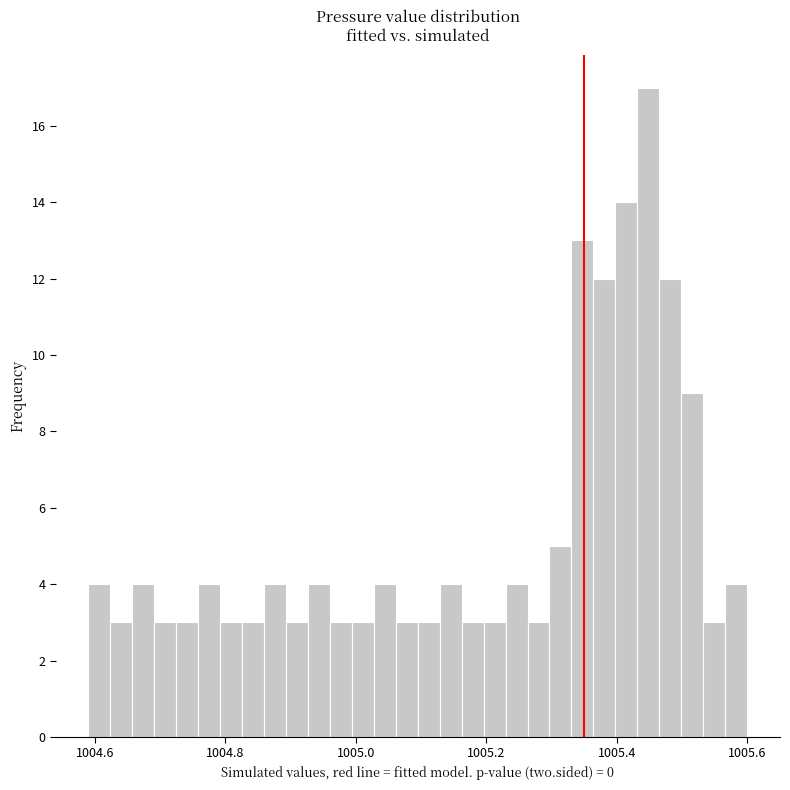

Read against the x-axis, roughly where is the centre of the tallest bar?

1005.44